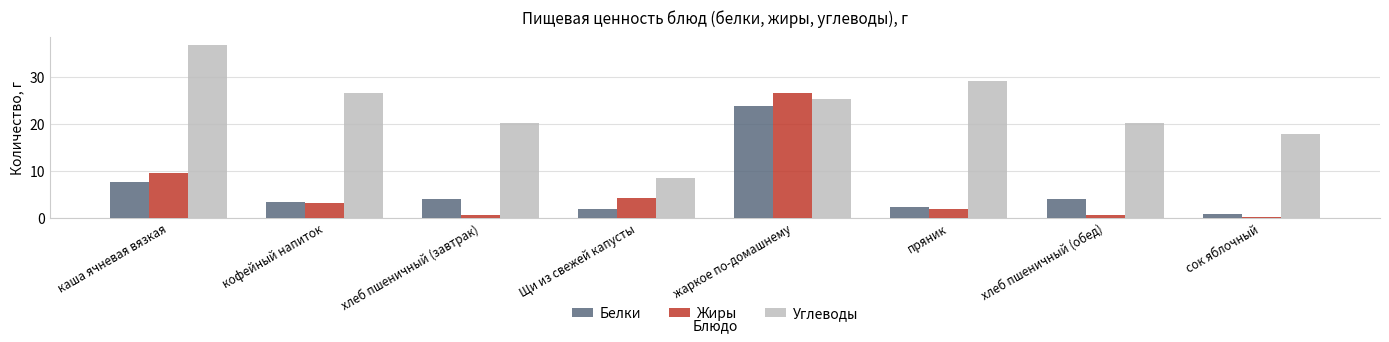

The value of Белки at хлеб пшеничный (завтрак) is 0.8. True or false?

False